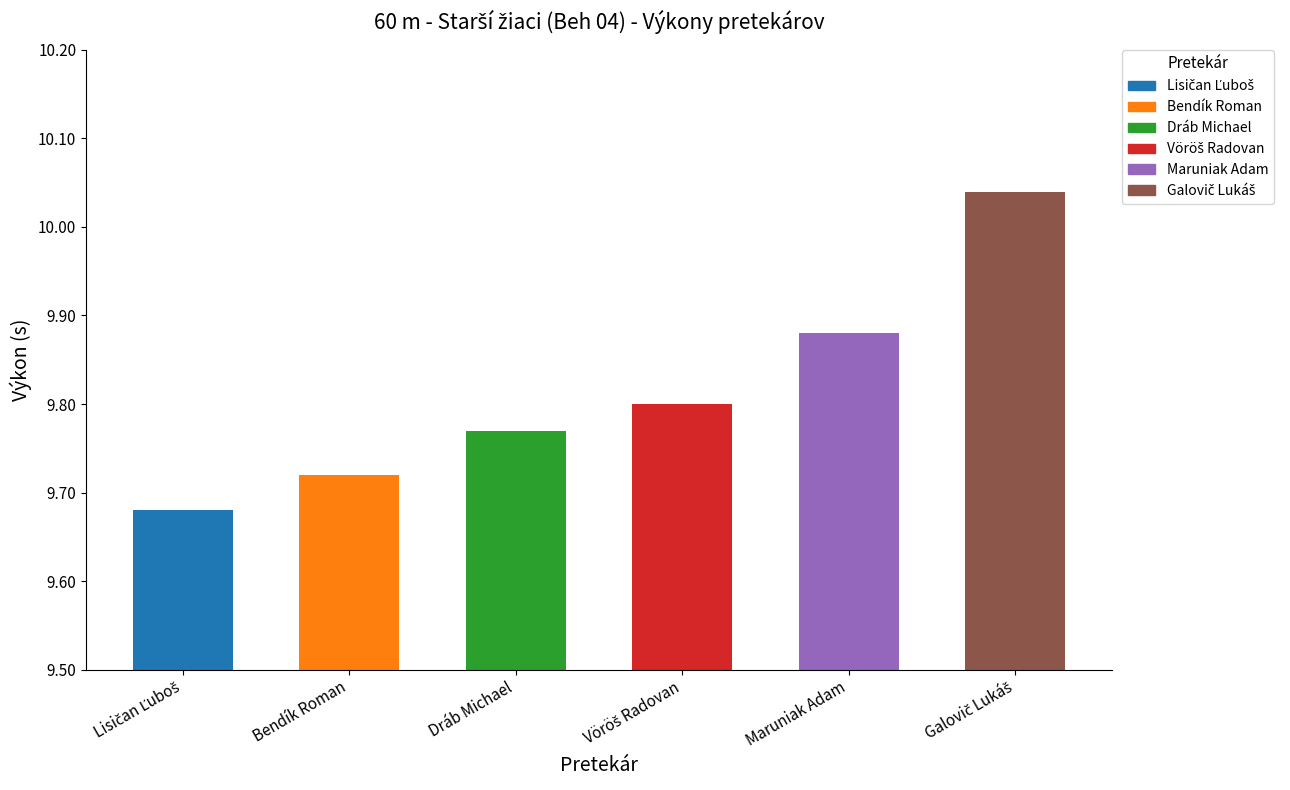

Are the bars grouped side by side (vs. stacked)?

No